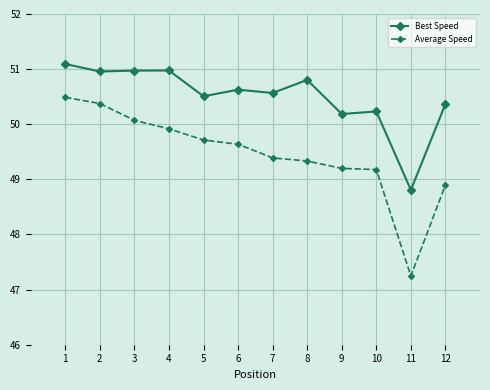

True or false: Best Speed has more than 2 points higher than both neighbors.

True